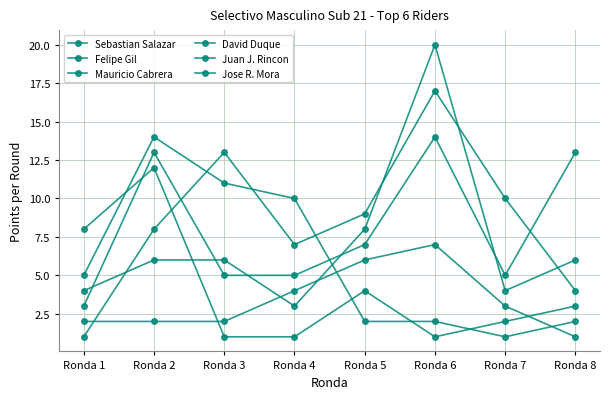

After their last crossing, which series has the higher values: Mauricio Cabrera or Felipe Gil?

Felipe Gil